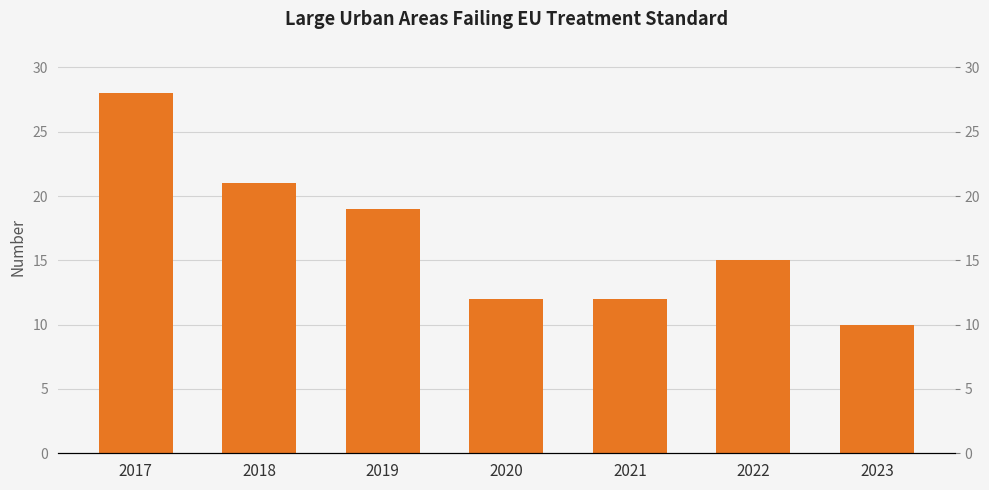

Reading right to left, transcribe all the data shown in this chart.

10	15	12	12	19	21	28